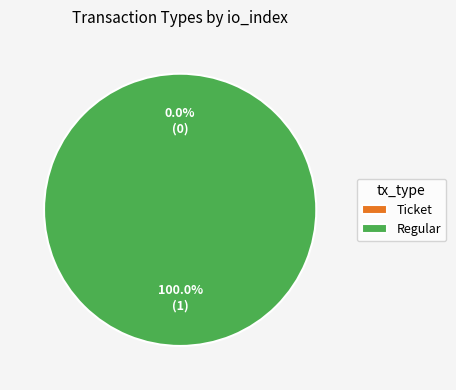

To the nearest percent, what is the difference between the largest and smallest slice percentages?

100%